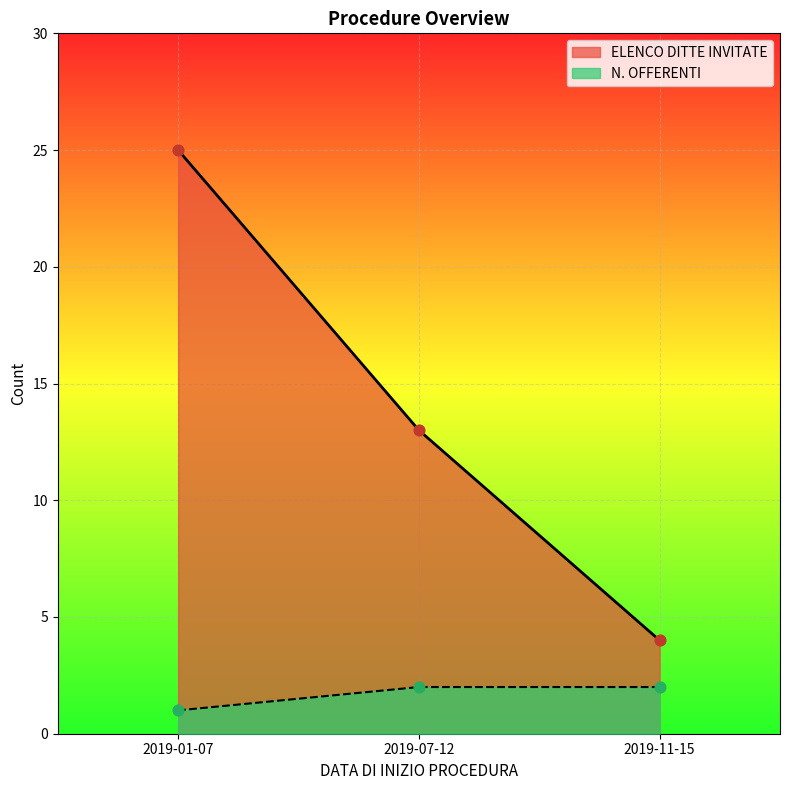

Which series has the largest range (max minus min)?

ELENCO DITTE INVITATE